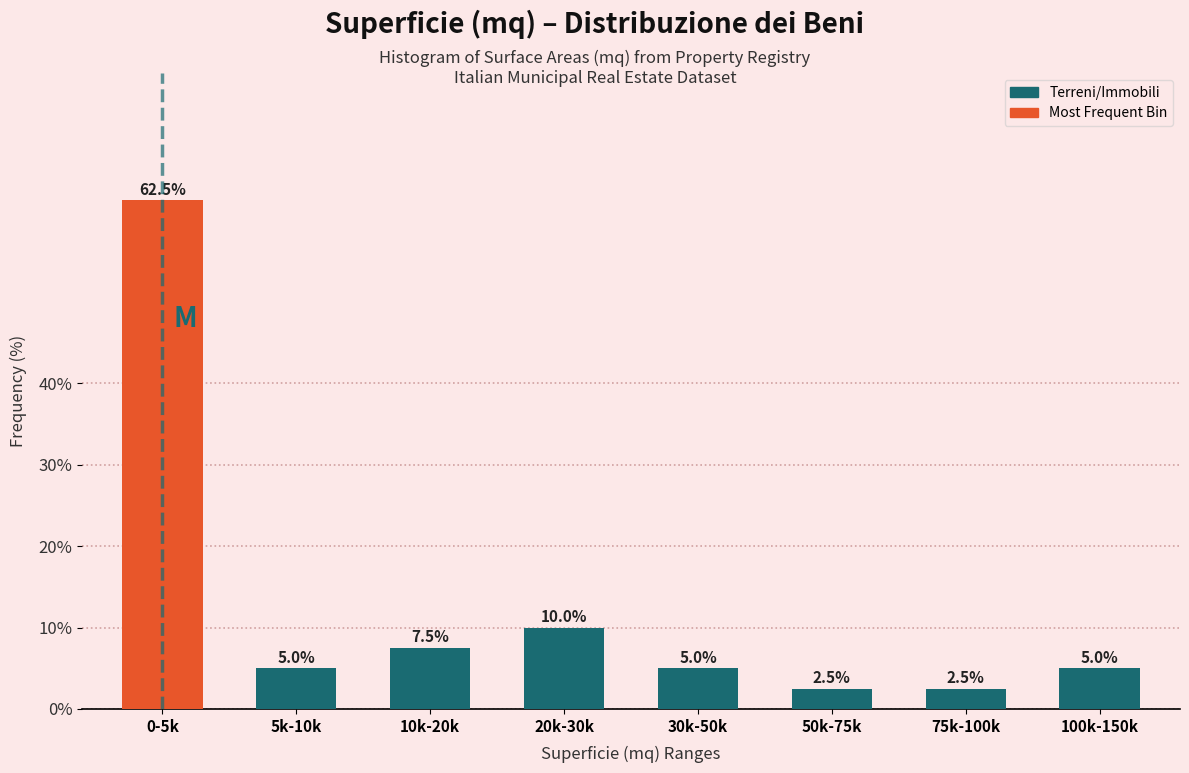

Reading right to left, what are all the values shown in this chart?

5.0	2.5	2.5	5.0	10.0	7.5	5.0	62.5